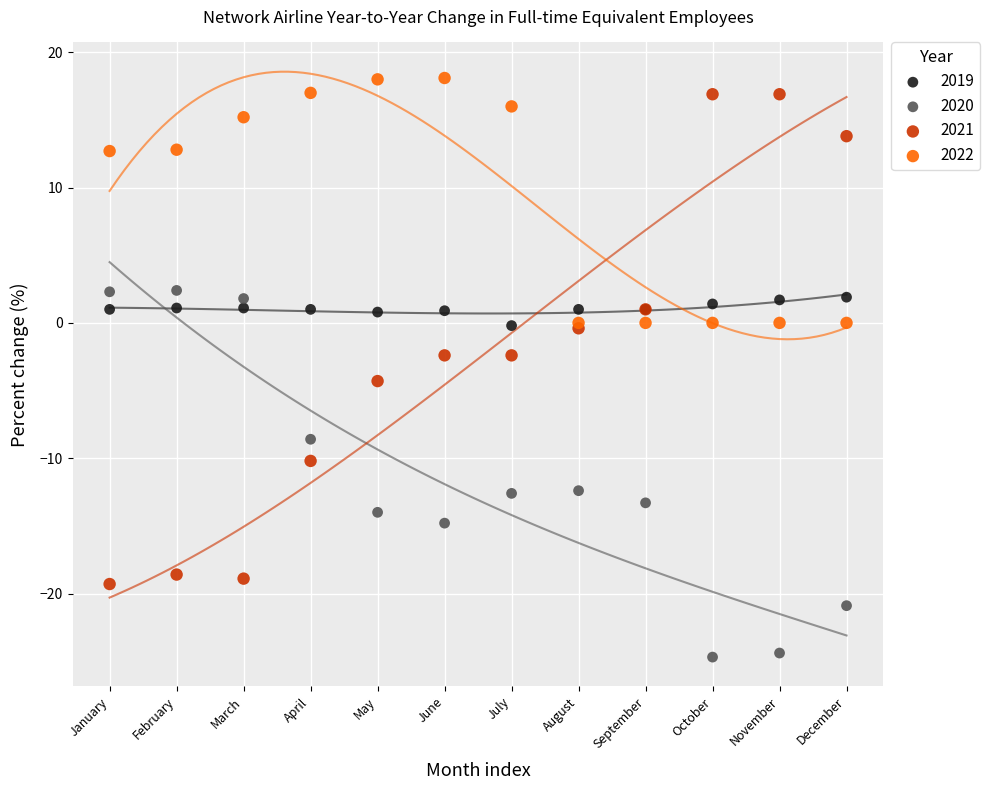

Which series has the widest spread of Y values?

2021